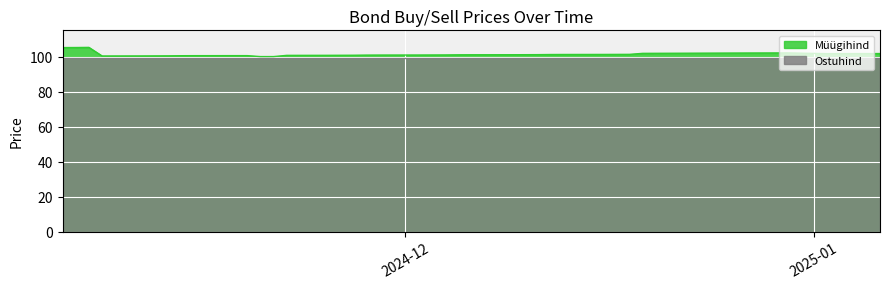

True or false: Ostuhind and Müügihind intersect in this chart.

False